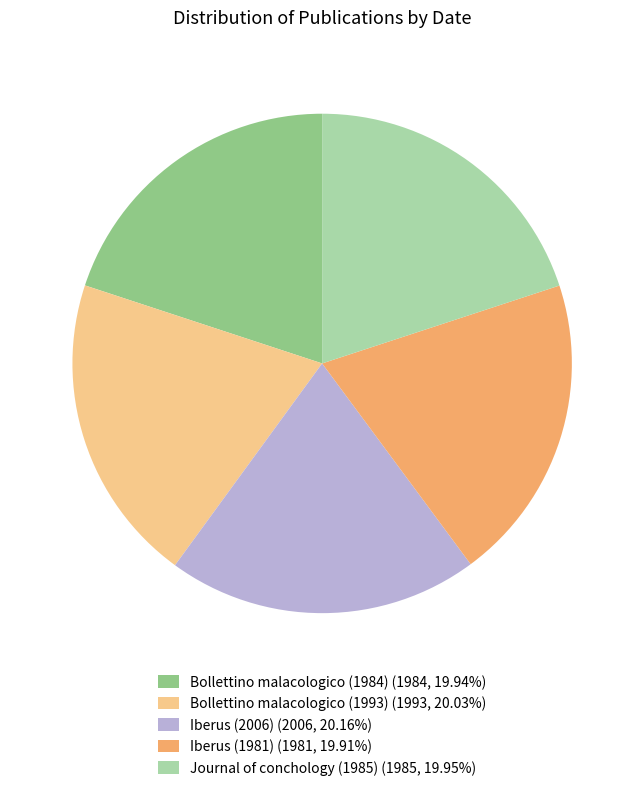

Is the sum of Iberus (2006) (2006, 20.16%) and Iberus (1981) (1981, 19.91%) greater than half?

No